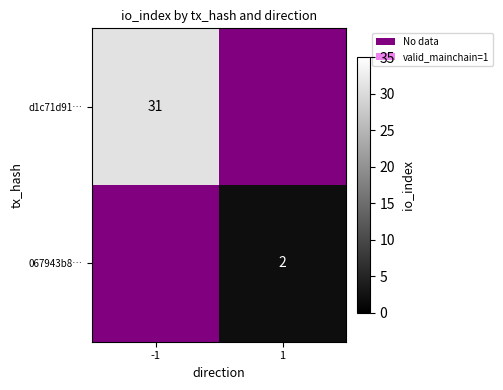

Is it true that 067943b8… equals 3 at 1?

False